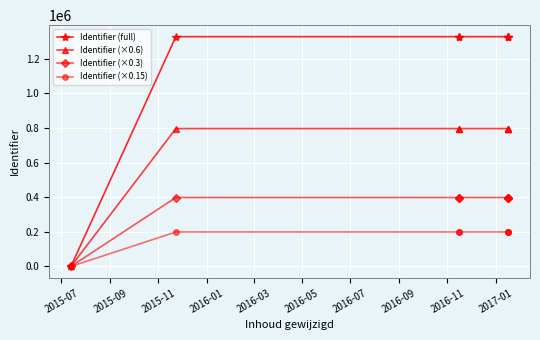

What is the average value of the Identifier (full) series?

1137714.9